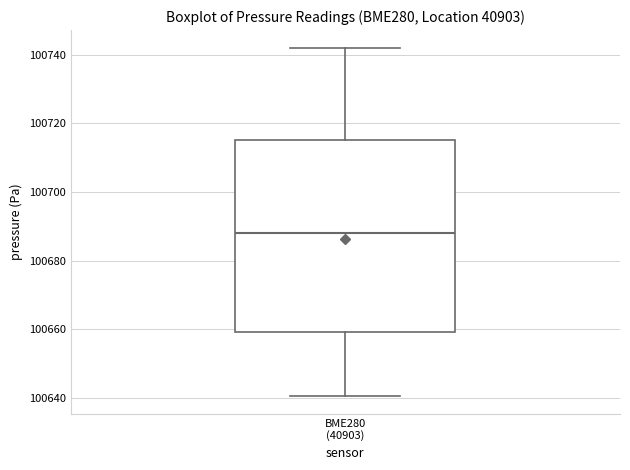

Where does the lower whisker of the box for BME280 (40903) end on the y-axis? The values are not printed on the chart, so give them approximately, as read against the axis.

100640